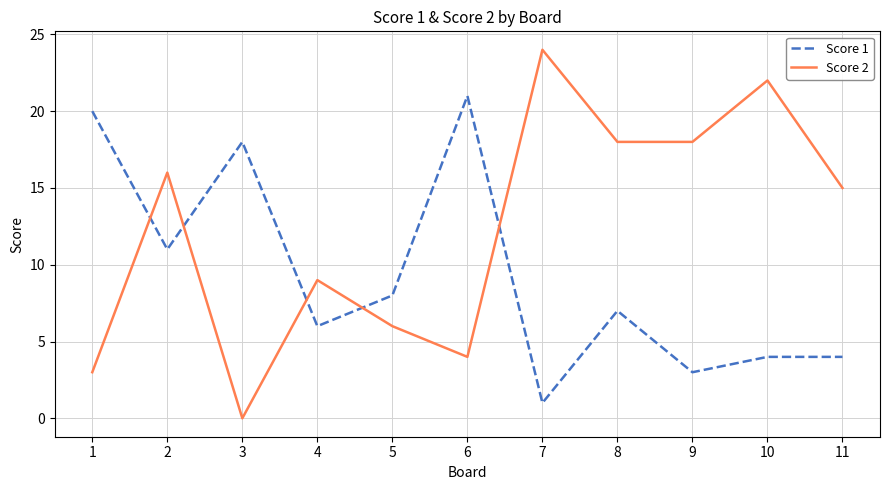

How many lines are shown in the chart?

2